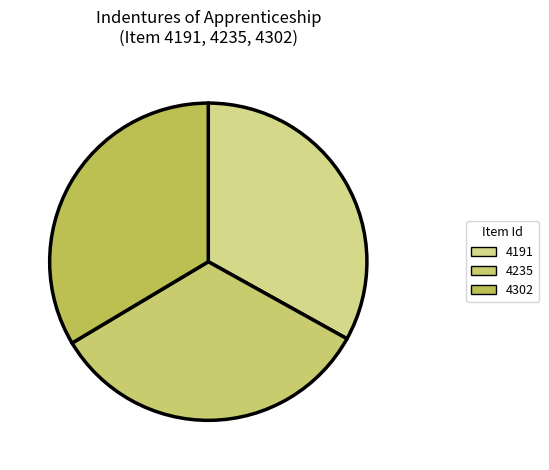

What is the smallest slice in the pie chart?

4191